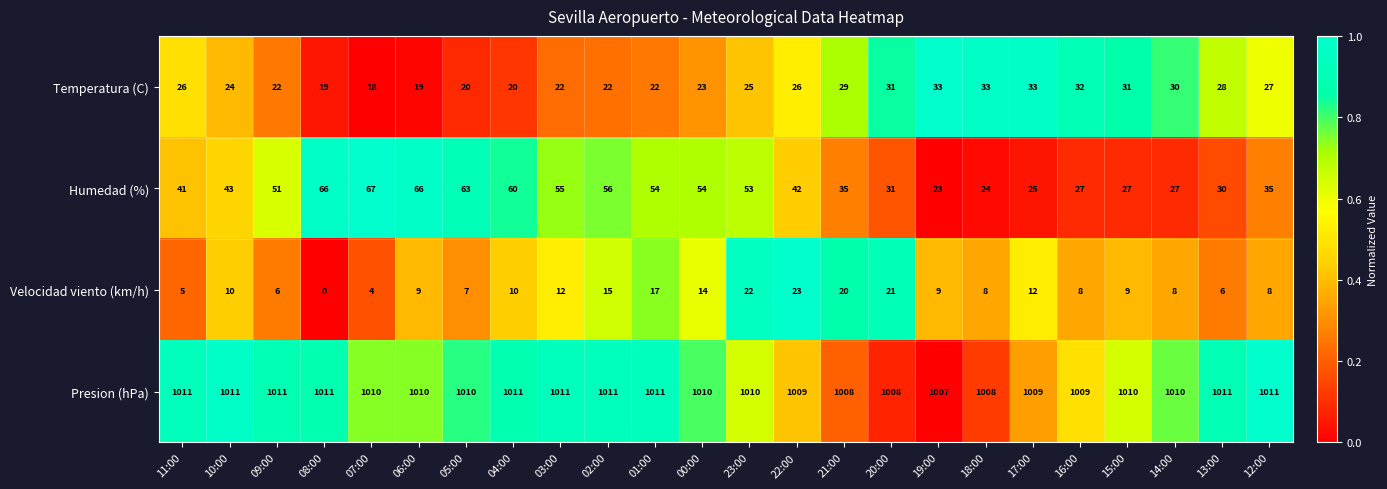

At how many categories does at least one series exceed 0?

24